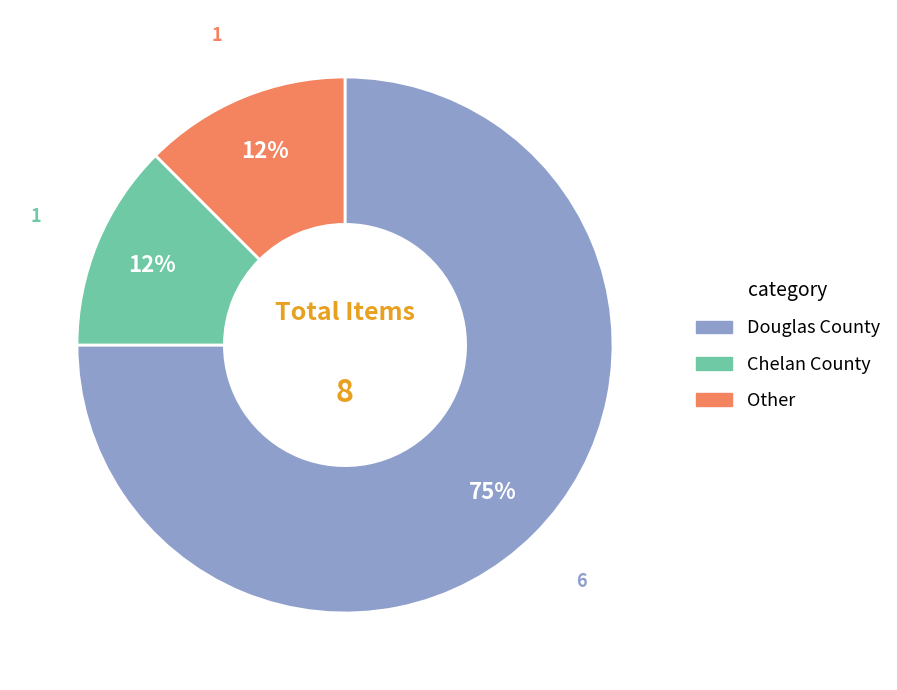

To the nearest percent, what is the average slice percentage?

33%